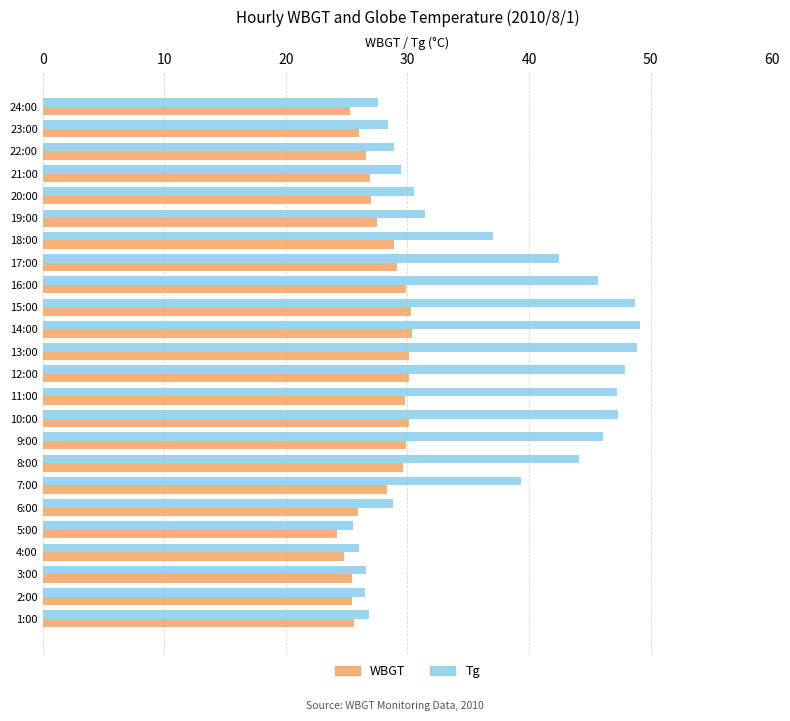

Rank the series by their maximum value, from lowest to highest.

WBGT, Tg